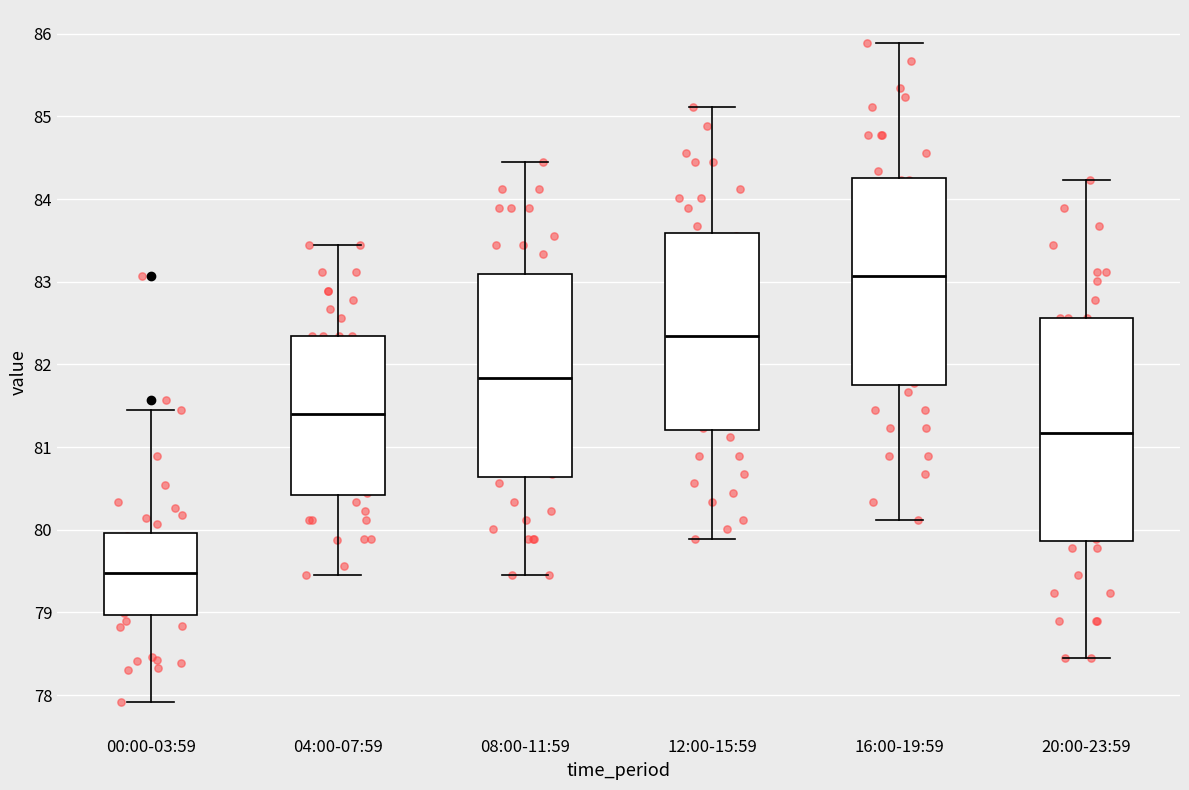

Which box's median line is the highest?

16:00-19:59